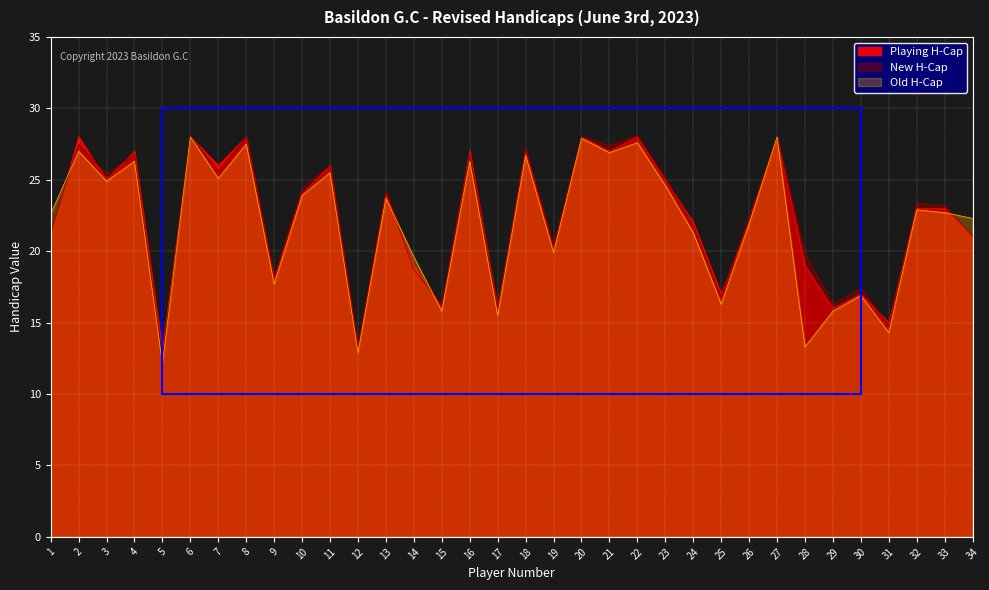

Where is New H-Cap nearest to the value 20?

28